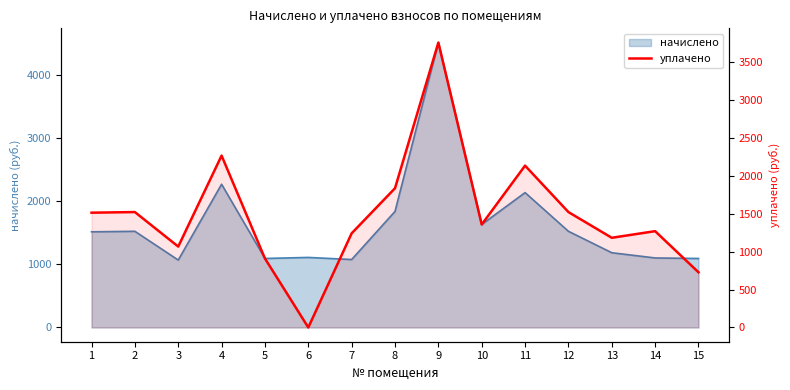

Does the chart display data point markers on the line(s)?

No